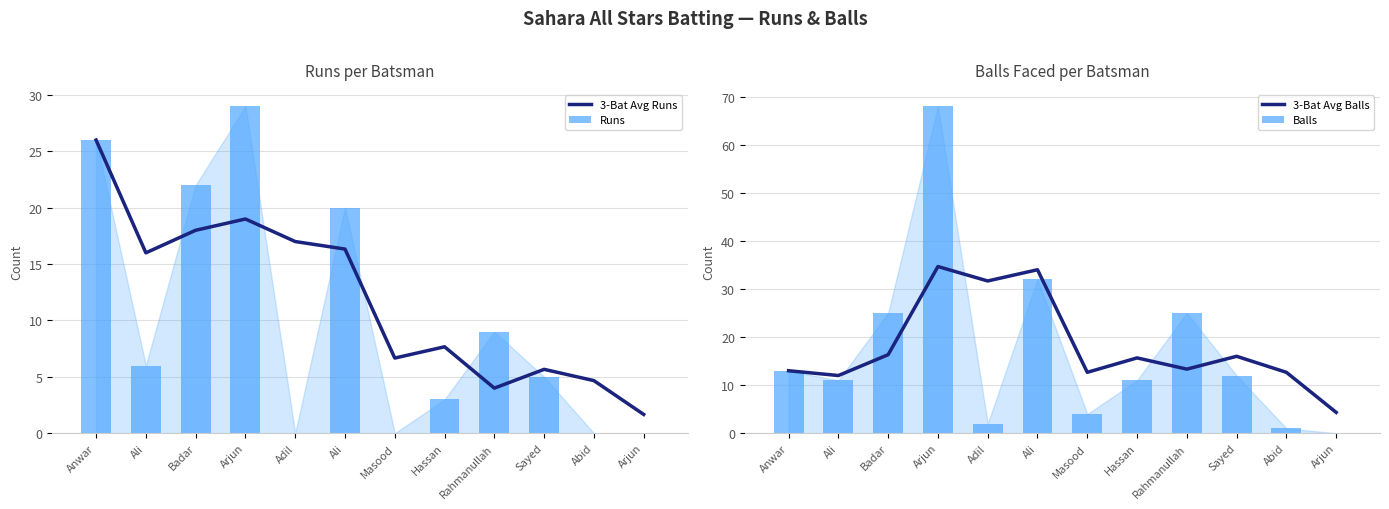

What is the sum of all 3-Bat Avg Runs values?

142.7